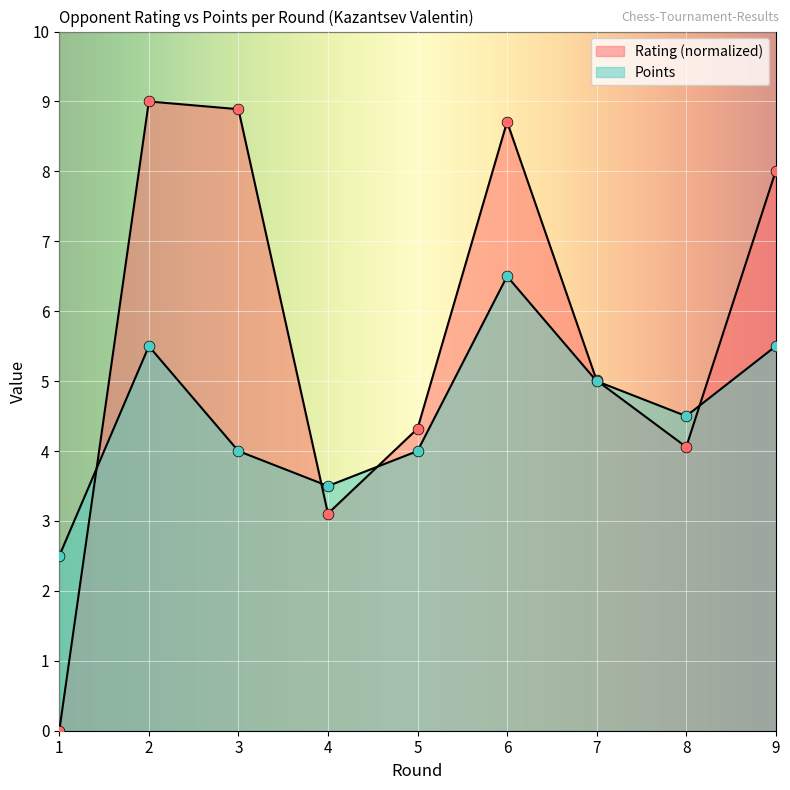

At which category is the sum across all series the highest?

6